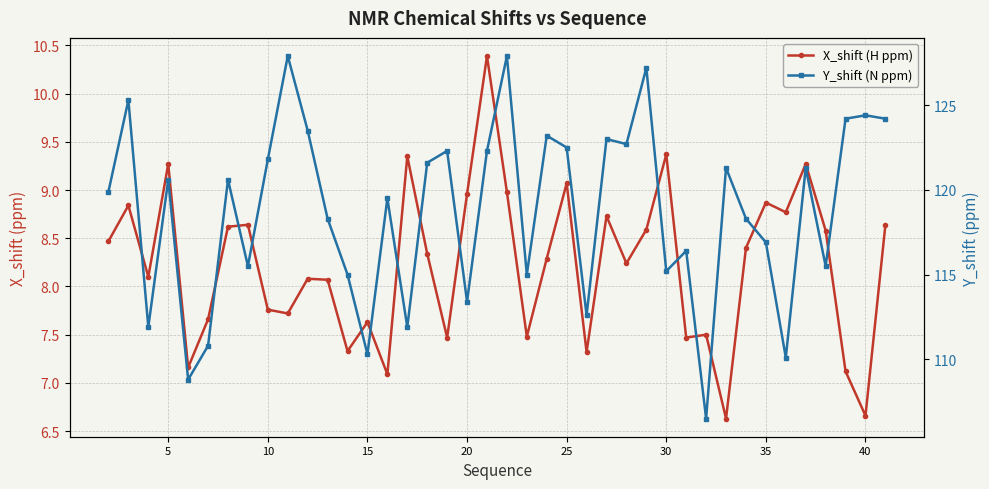

What is the value of the X_shift (H ppm) point at the 4th from the left?

9.3